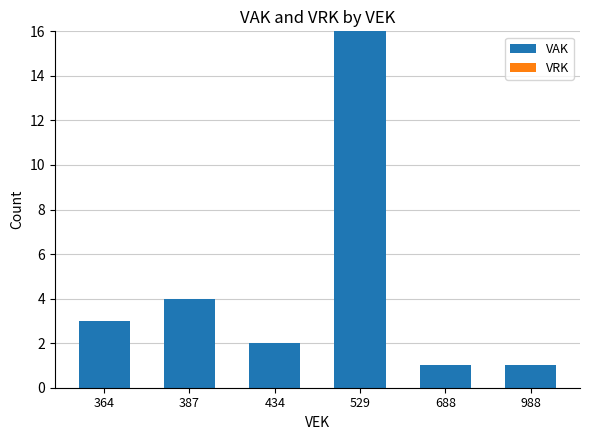

What is the sum of the values at 364 and 434?

5